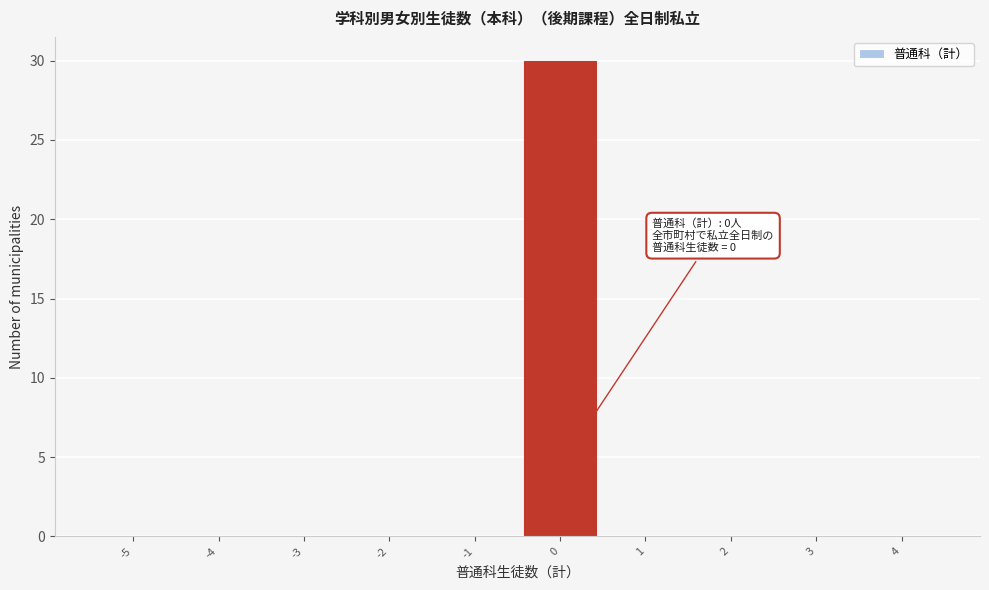

Reading left to right, what are all the values shown in this chart?

-5=0	-4=0	-3=0	-2=0	-1=0	0=30	1=0	2=0	3=0	4=0